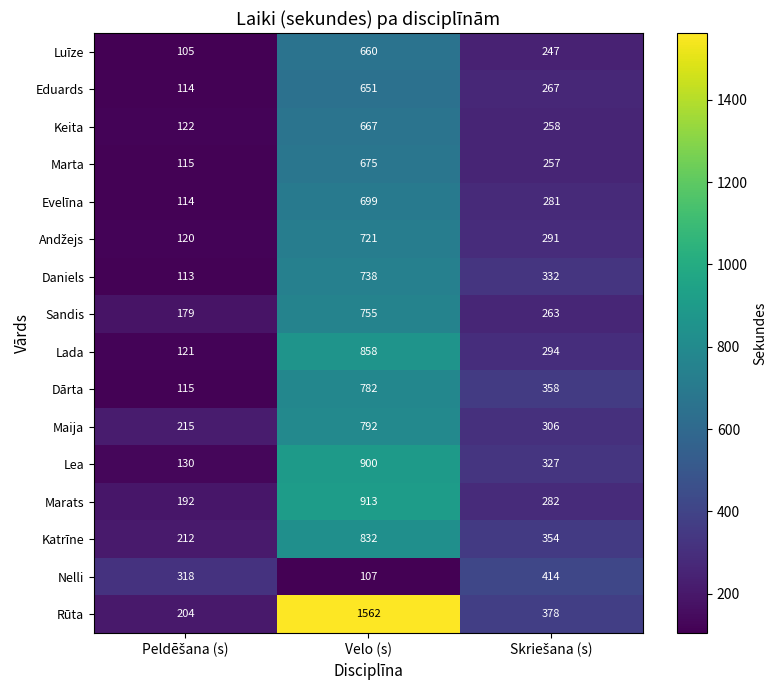

What is the difference between the maximum and minimum values in the Nelli series?

307